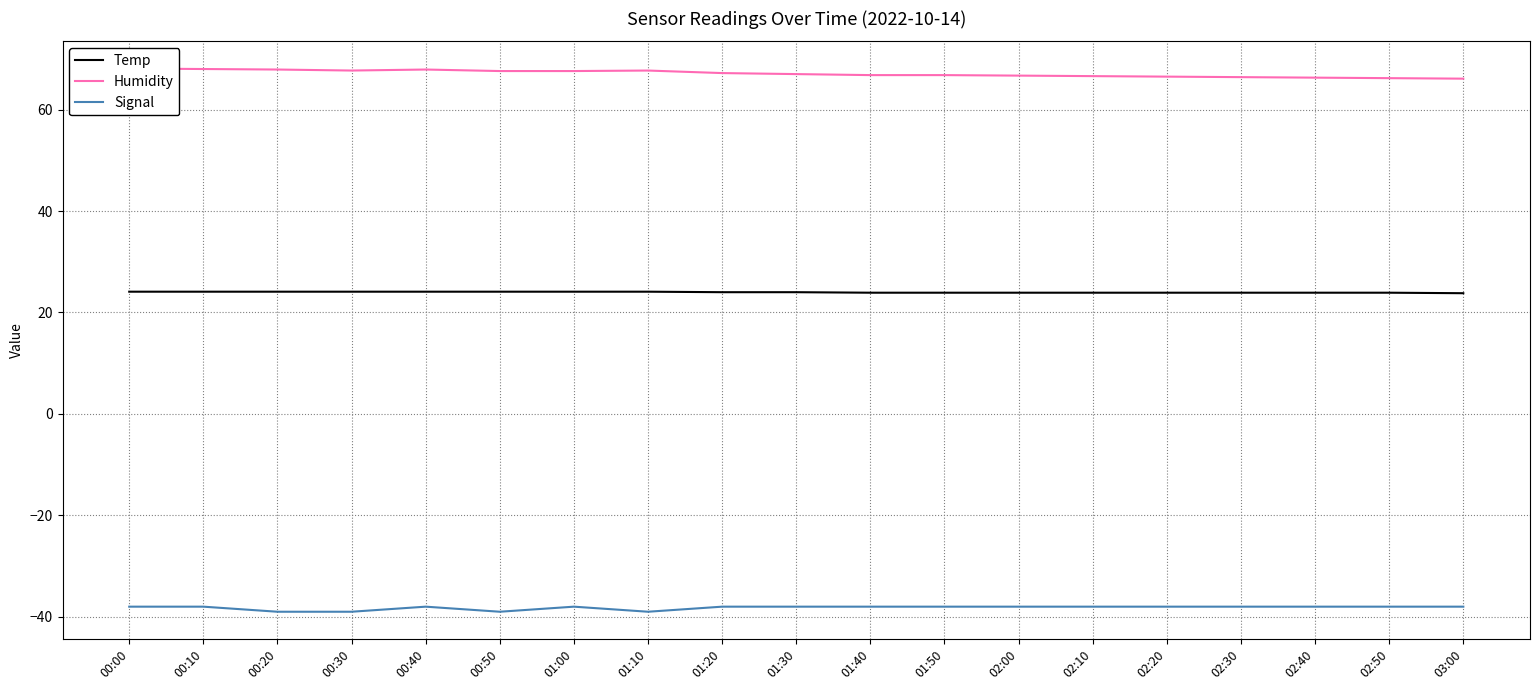

At which label is Signal closest to -38?

00:00